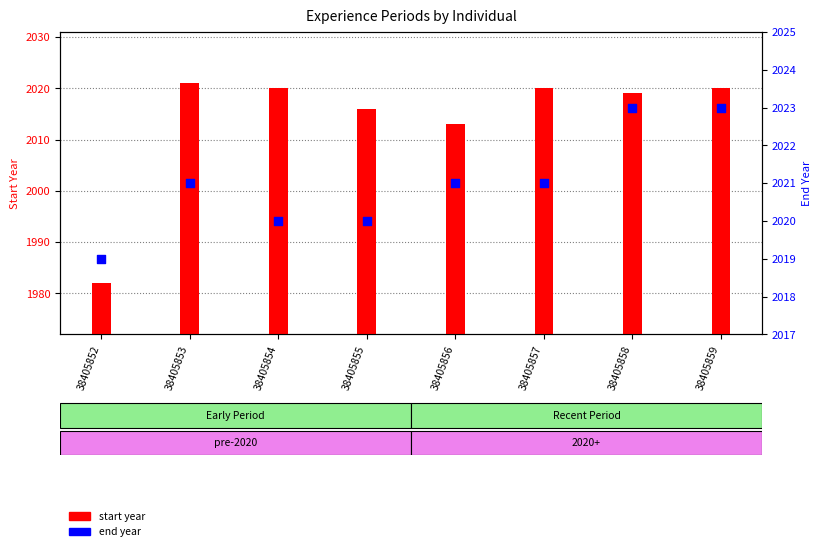

Which series contains the lowest Y value?

start year